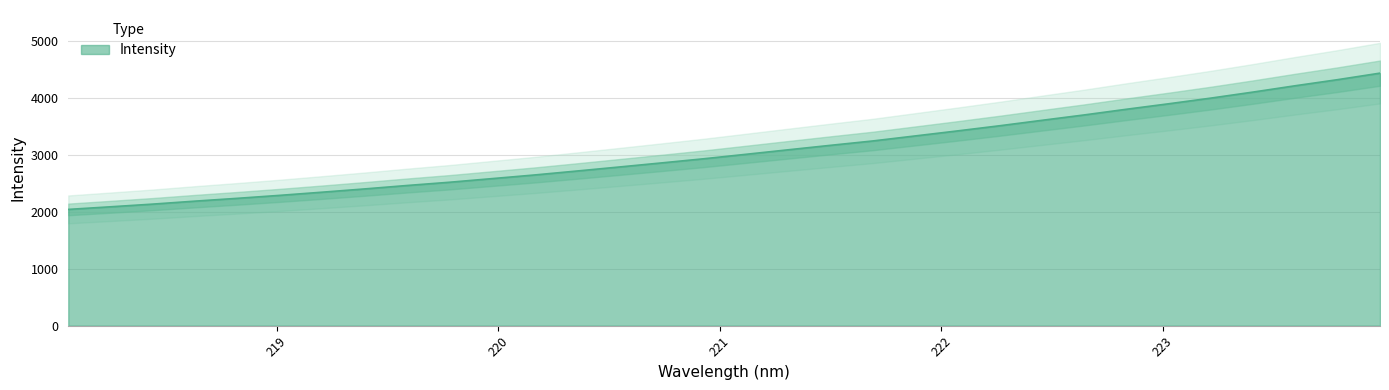

What is the difference between the maximum and second lowest values?

2349.9